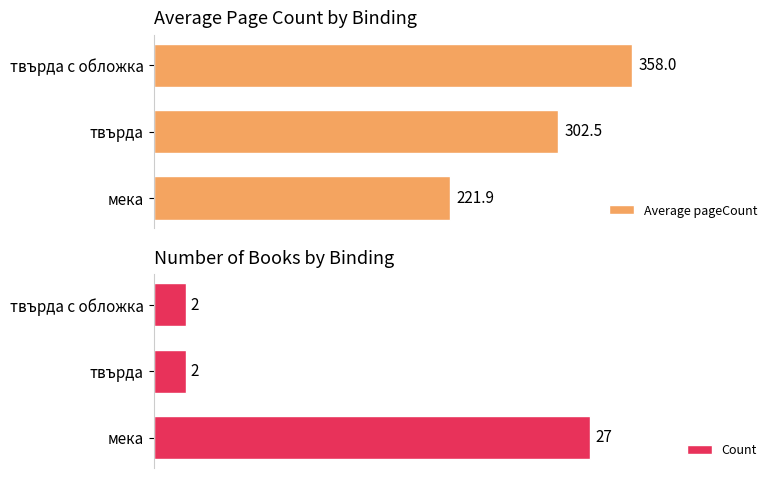

At which label is Average pageCount closest to 289?

твърда